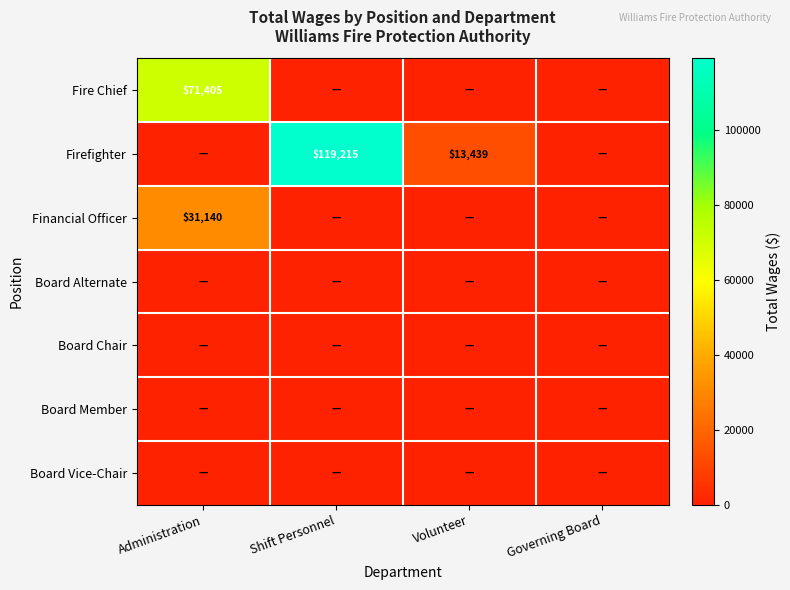

How many data points does each series have?

4